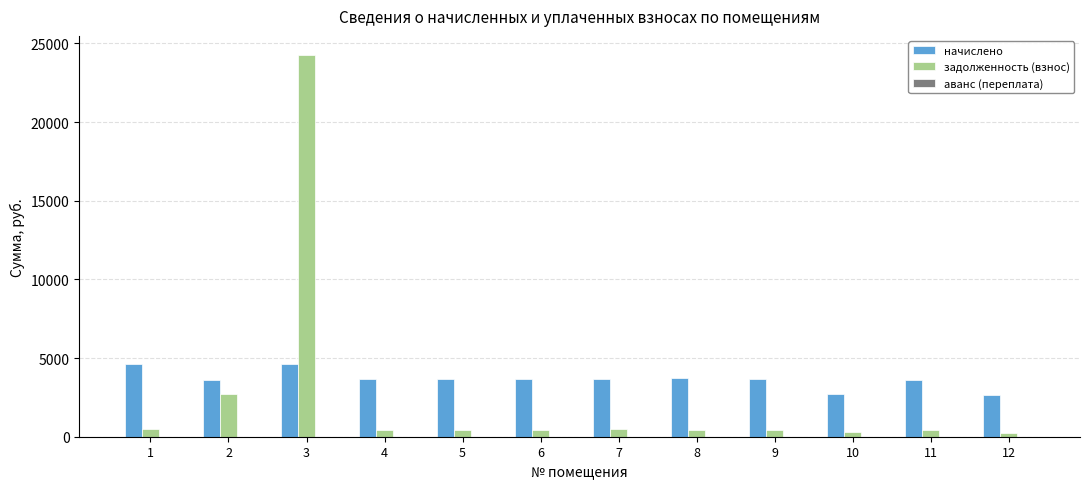

Which series has the largest range (max minus min)?

задолженность (взнос)